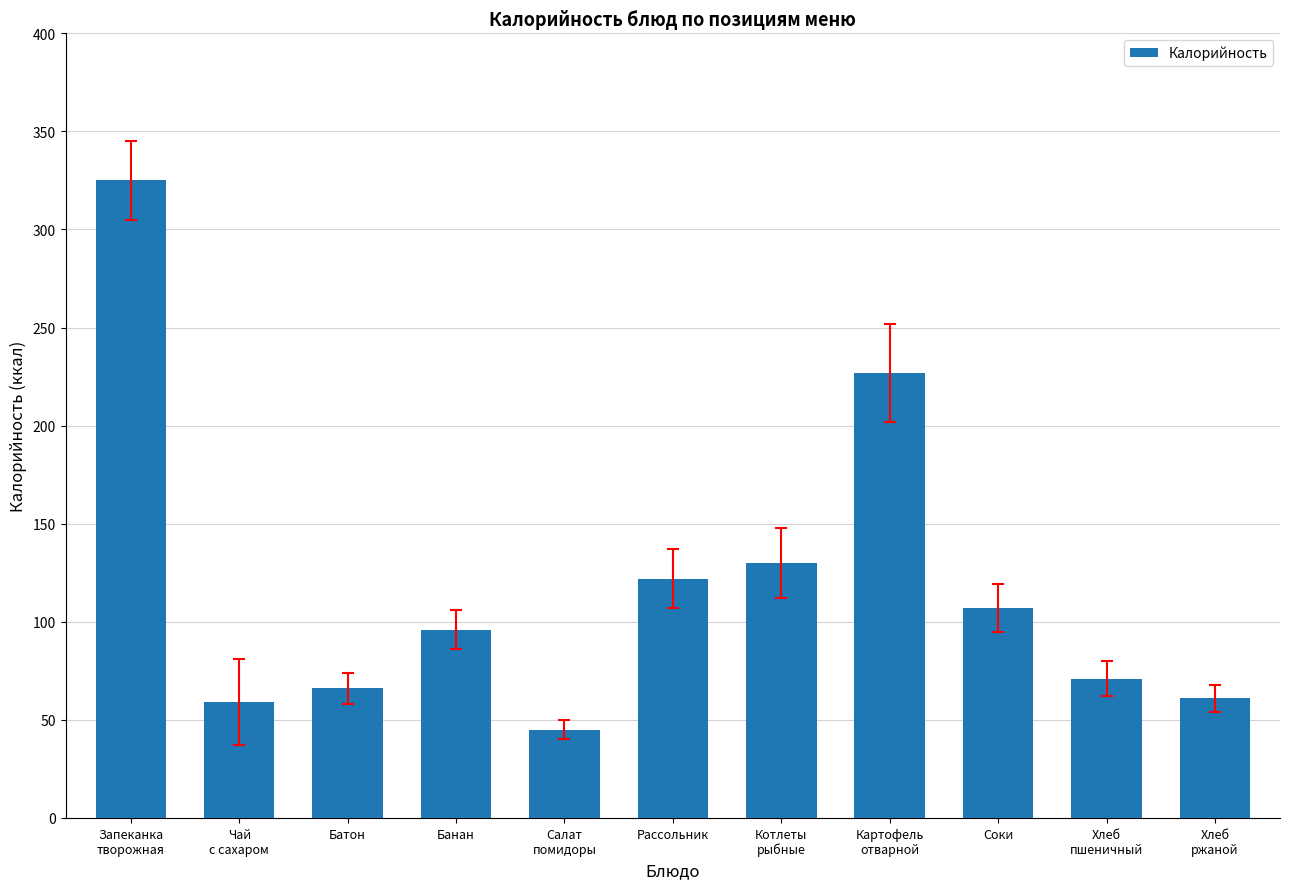

How many values are below 96?

5